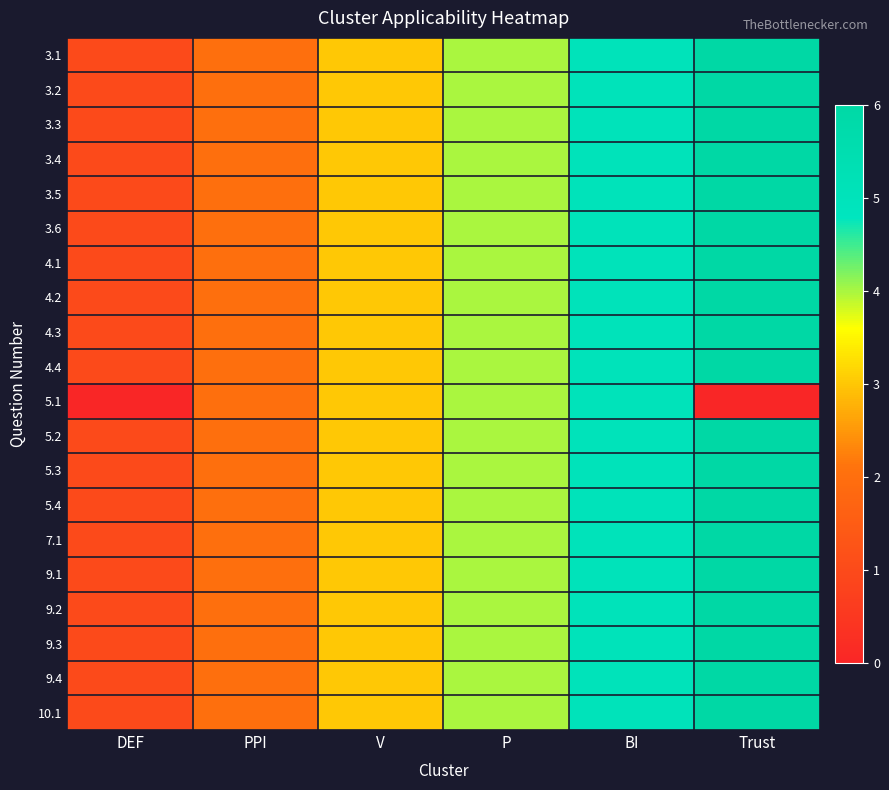

Reading left to right, what are all the values shown in this chart?

3.1: DEF=1	PPI=2	V=3	P=4	BI=5	Trust=6
3.2: DEF=1	PPI=2	V=3	P=4	BI=5	Trust=6
3.3: DEF=1	PPI=2	V=3	P=4	BI=5	Trust=6
3.4: DEF=1	PPI=2	V=3	P=4	BI=5	Trust=6
3.5: DEF=1	PPI=2	V=3	P=4	BI=5	Trust=6
3.6: DEF=1	PPI=2	V=3	P=4	BI=5	Trust=6
4.1: DEF=1	PPI=2	V=3	P=4	BI=5	Trust=6
4.2: DEF=1	PPI=2	V=3	P=4	BI=5	Trust=6
4.3: DEF=1	PPI=2	V=3	P=4	BI=5	Trust=6
4.4: DEF=1	PPI=2	V=3	P=4	BI=5	Trust=6
5.1: DEF=0	PPI=2	V=3	P=4	BI=5	Trust=0
5.2: DEF=1	PPI=2	V=3	P=4	BI=5	Trust=6
5.3: DEF=1	PPI=2	V=3	P=4	BI=5	Trust=6
5.4: DEF=1	PPI=2	V=3	P=4	BI=5	Trust=6
7.1: DEF=1	PPI=2	V=3	P=4	BI=5	Trust=6
9.1: DEF=1	PPI=2	V=3	P=4	BI=5	Trust=6
9.2: DEF=1	PPI=2	V=3	P=4	BI=5	Trust=6
9.3: DEF=1	PPI=2	V=3	P=4	BI=5	Trust=6
9.4: DEF=1	PPI=2	V=3	P=4	BI=5	Trust=6
10.1: DEF=1	PPI=2	V=3	P=4	BI=5	Trust=6